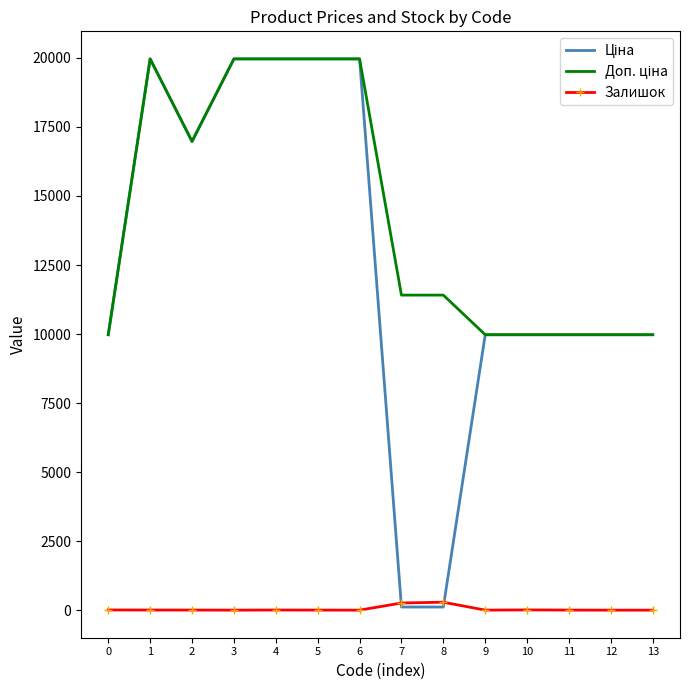

What is the value of the Залишок point at the 9th from the left?

288.0